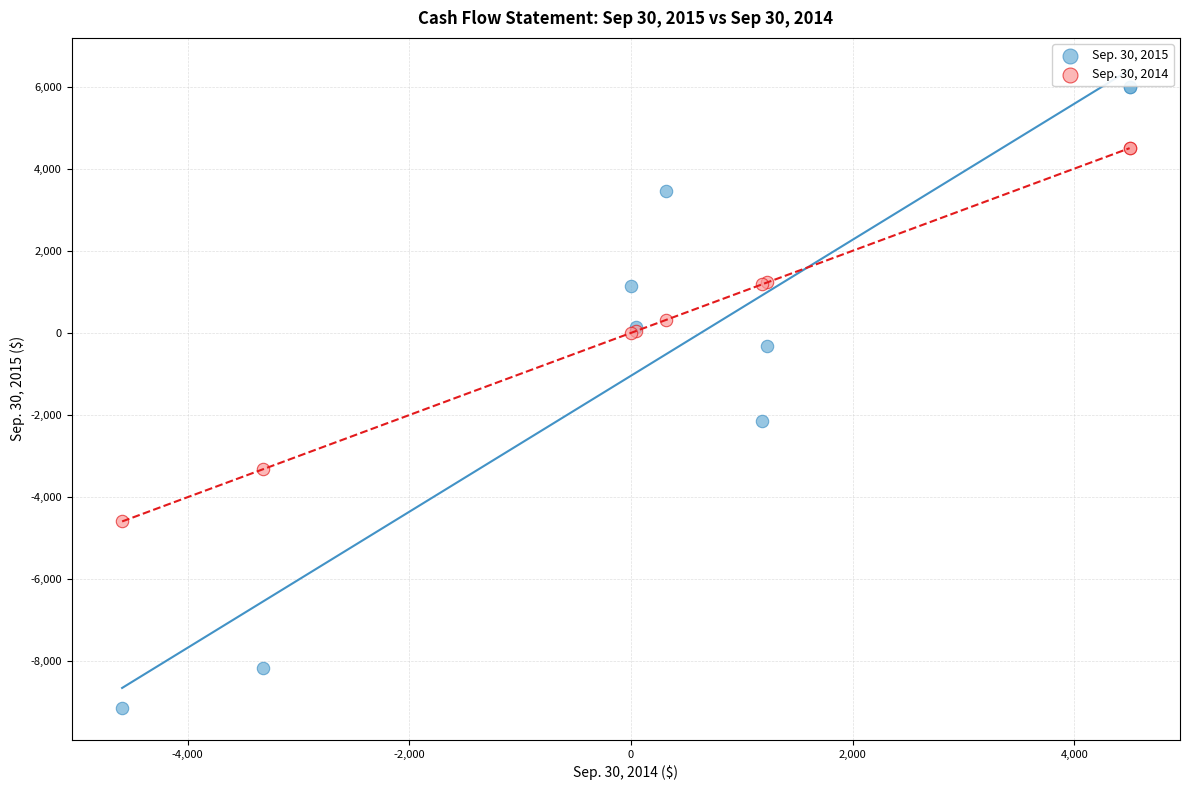

Across all series, what Y value is closest to -1566?

-2149